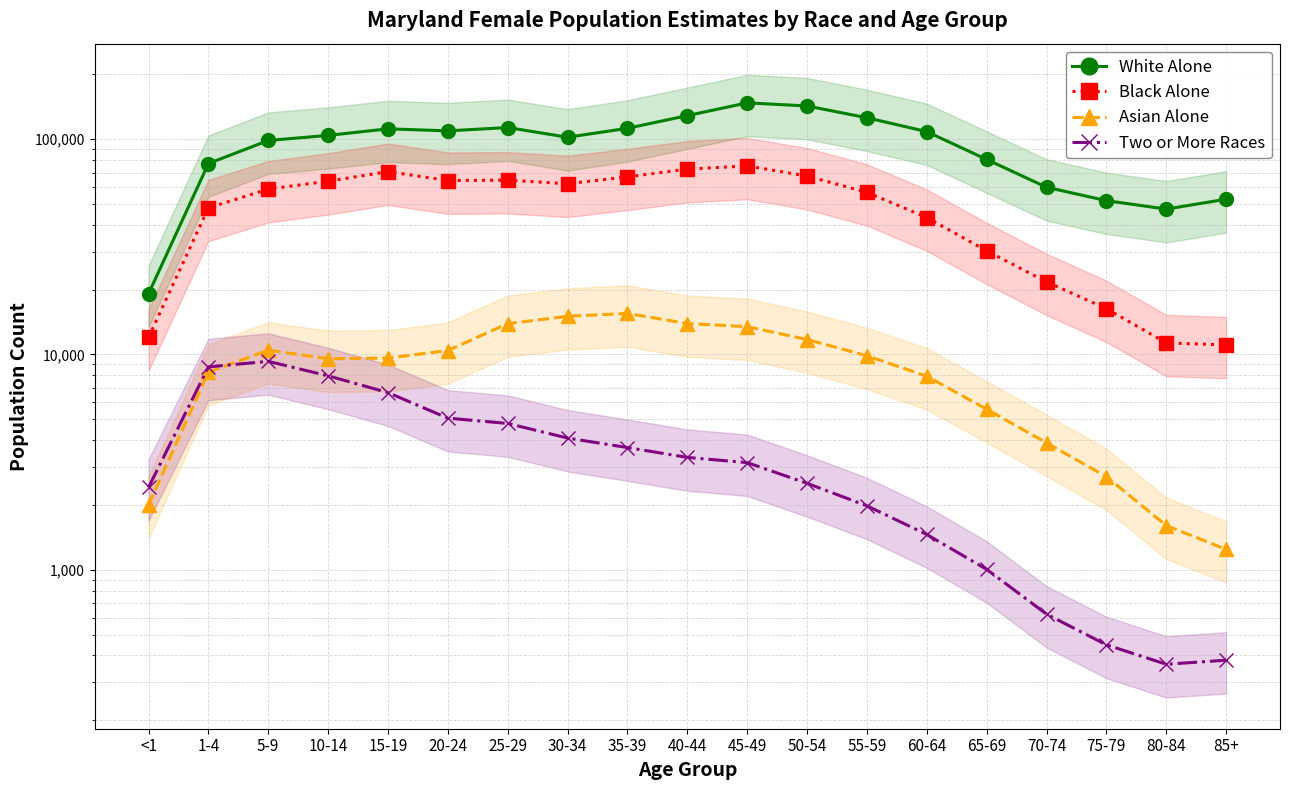

List the labels in order of Asian Alone value, largest first.

35-39, 30-34, 40-44, 25-29, 45-49, 50-54, 5-9, 20-24, 55-59, 15-19, 10-14, 1-4, 60-64, 65-69, 70-74, 75-79, <1, 80-84, 85+